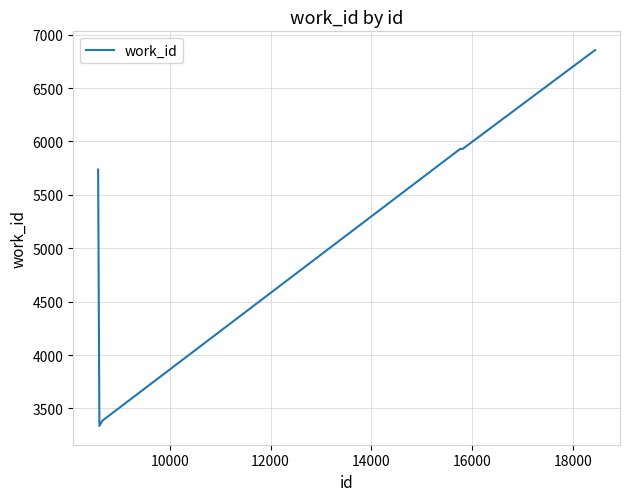

What is the minimum value shown in the chart?

3336